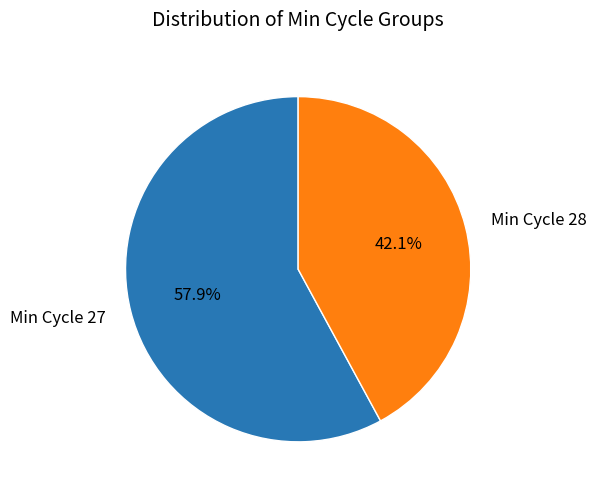

What is the smallest slice in the pie chart?

Min Cycle 28